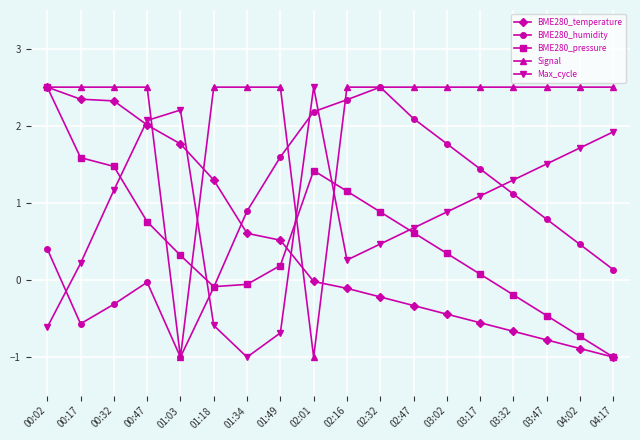

What is the maximum value for BME280_humidity?

2.5